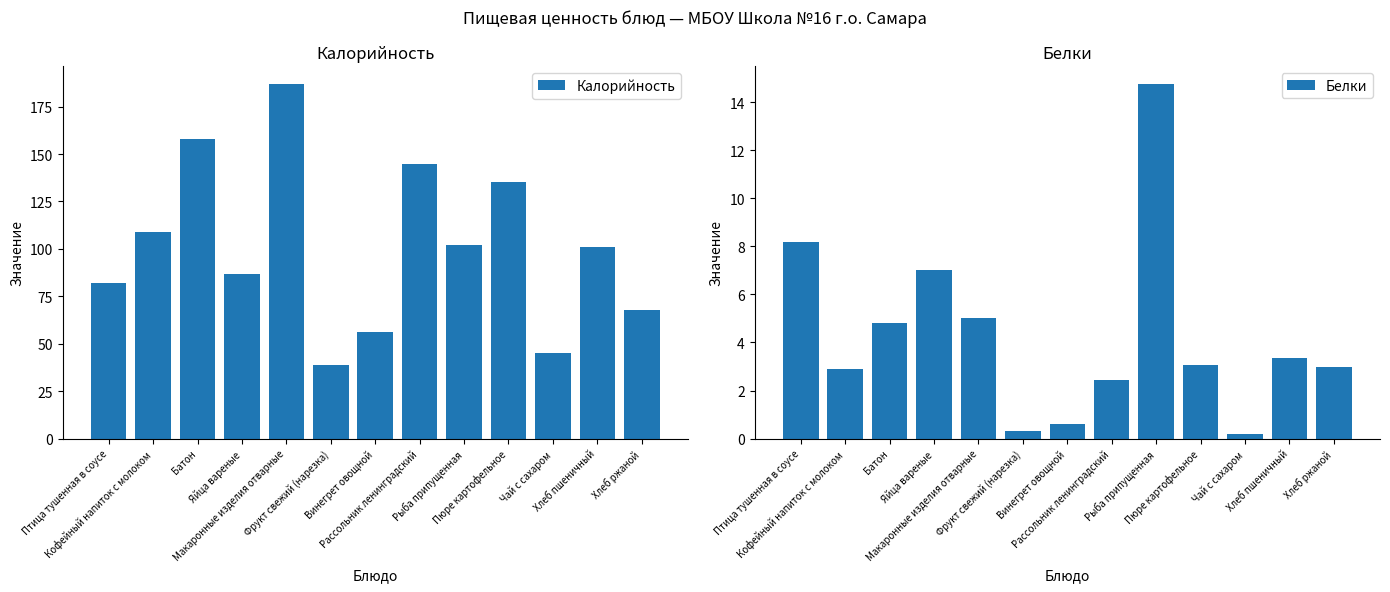

At how many categories does at least one series exceed 6?

13